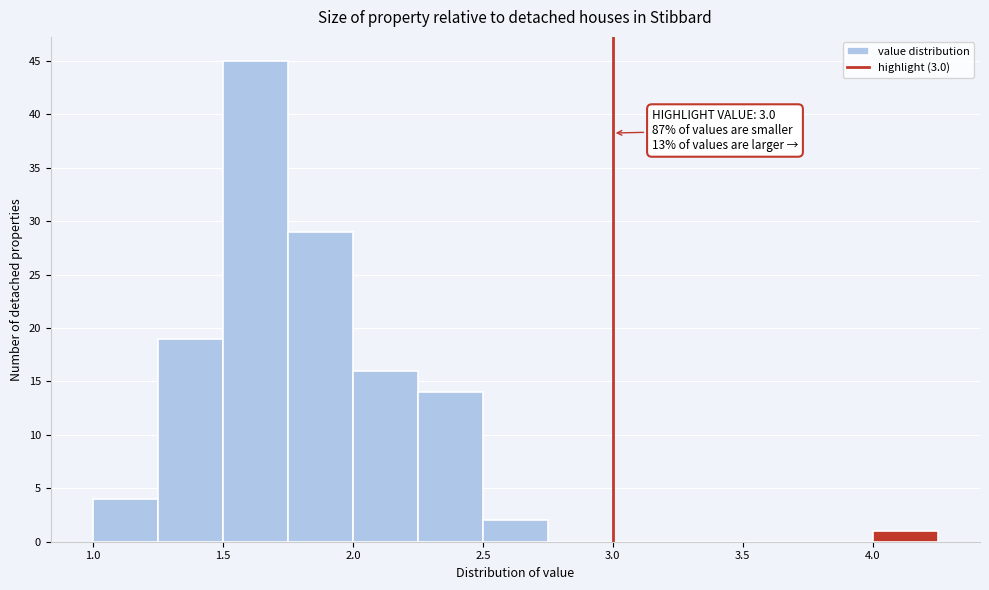

Which range on the x-axis has the tallest bar?

1.50 to 1.75